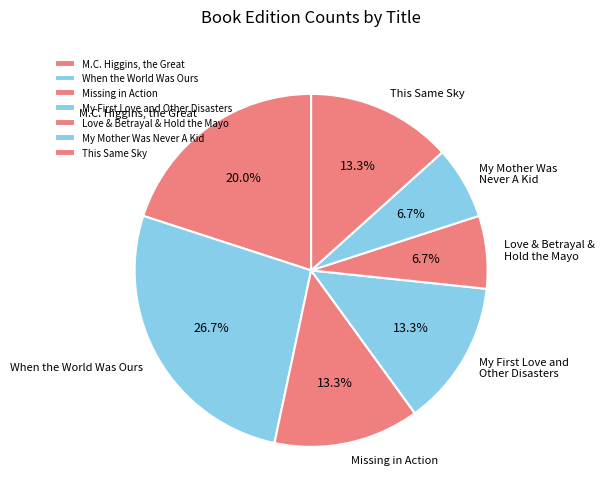

To the nearest percent, what portion does My Mother Was Never A Kid represent?

7%